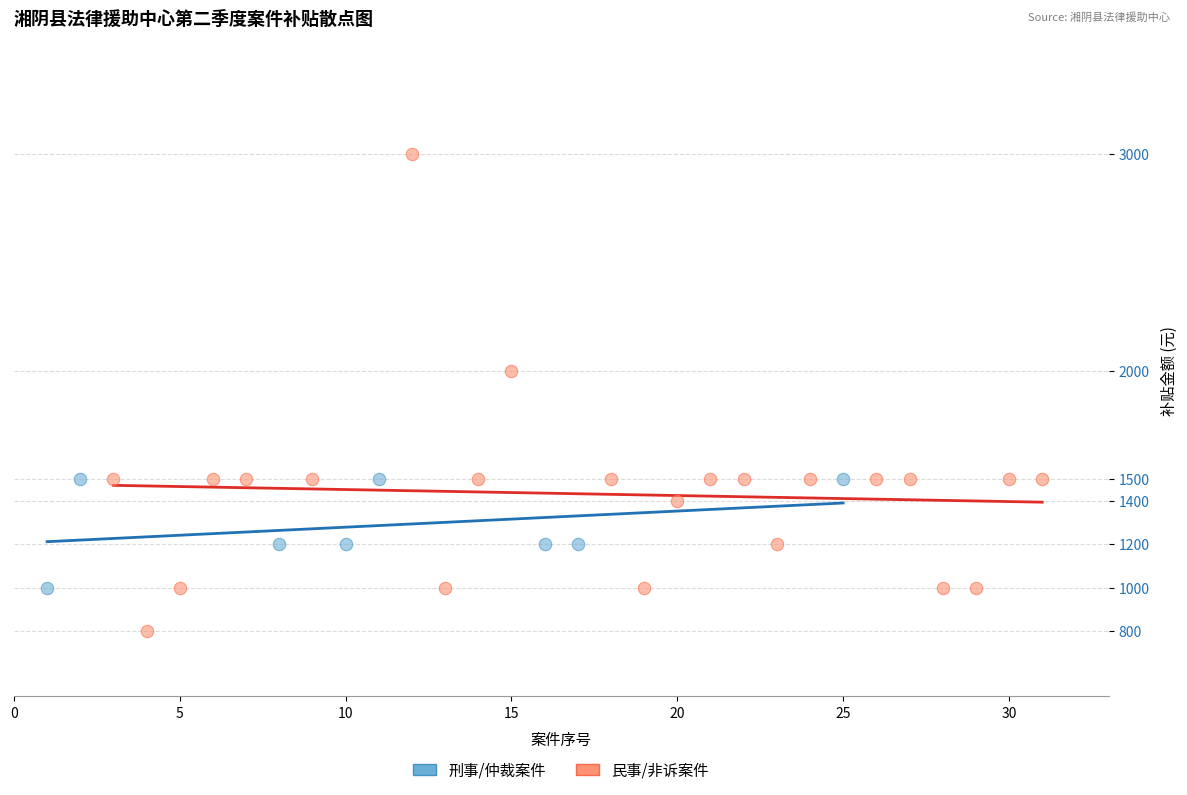

Which series has the largest Y range (max minus min)?

民事/非诉案件